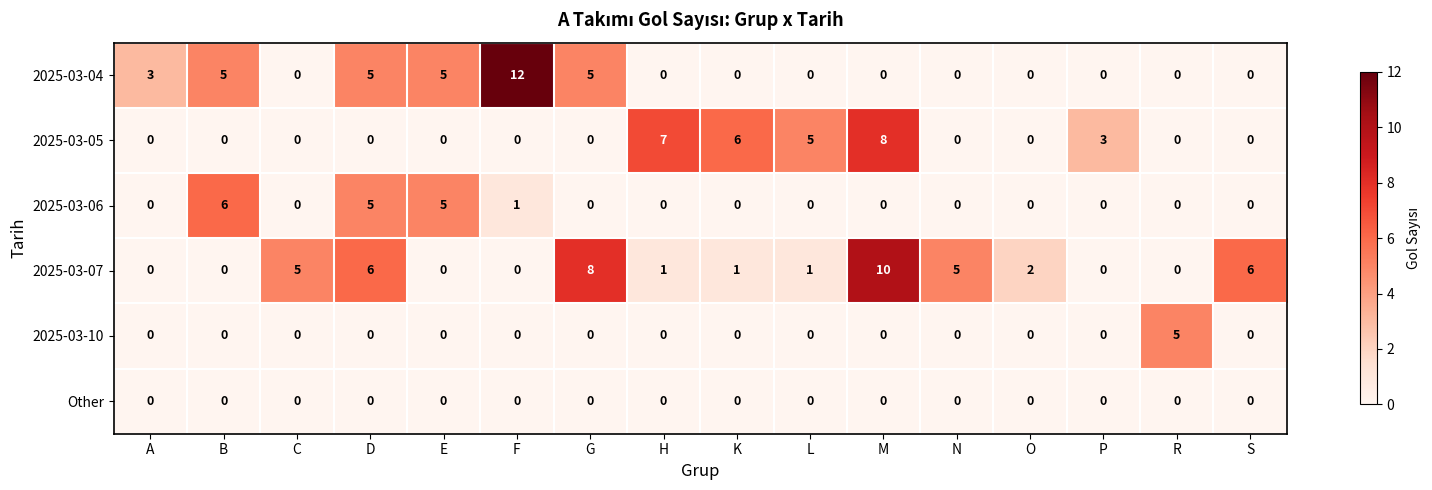

Rank the series by their maximum value, from highest to lowest.

2025-03-04, 2025-03-07, 2025-03-05, 2025-03-06, 2025-03-10, Other